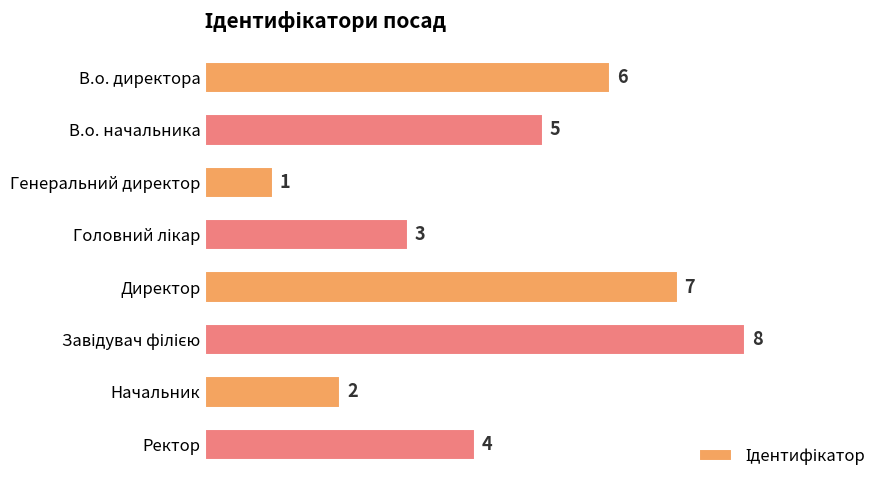

What is the greatest value displayed?

8